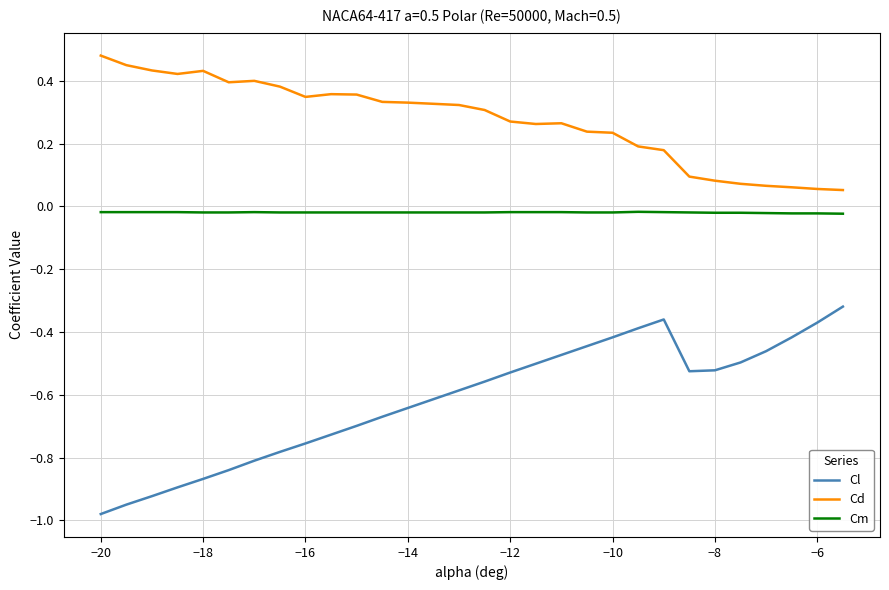

True or false: Cm has more than 1 interior local peaks.

True